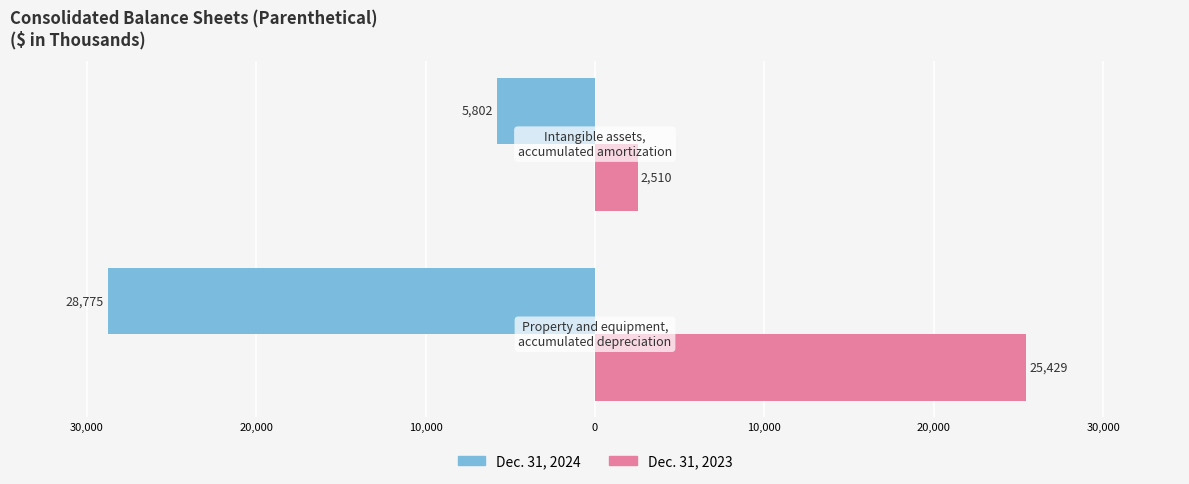

What are all the series names shown in the legend?

Dec. 31, 2024, Dec. 31, 2023